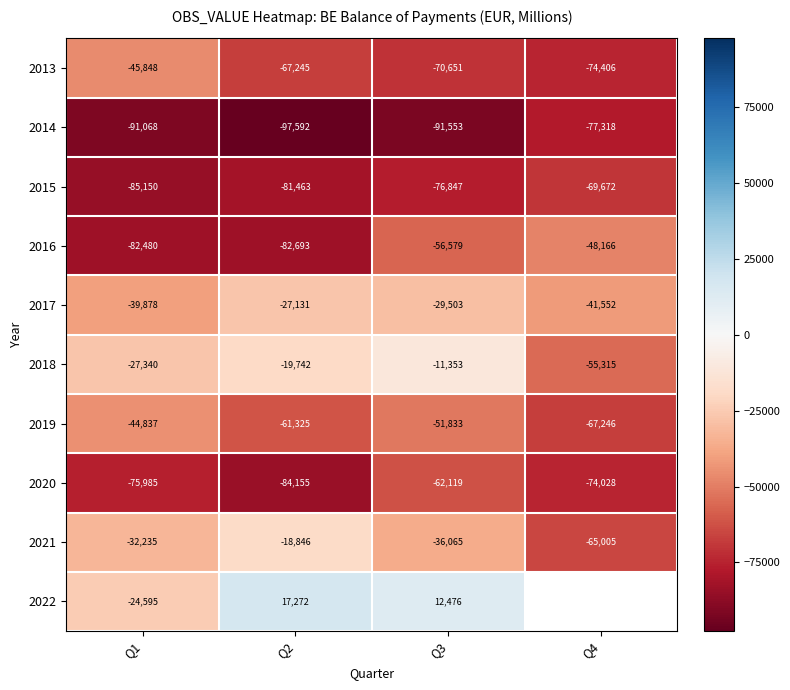

At how many categories does at least one series exceed 1425?

2